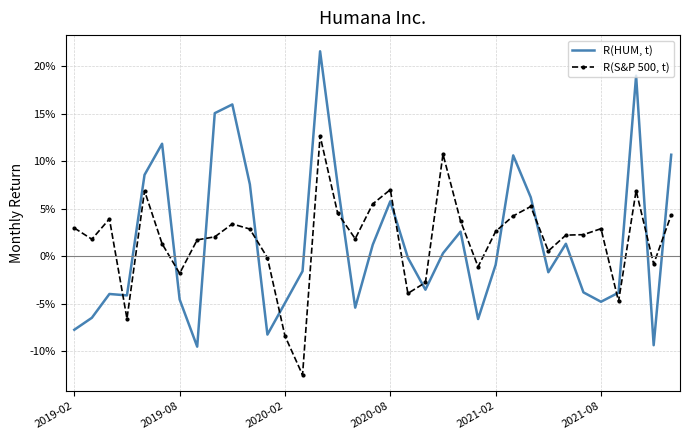

What are all the series names shown in the legend?

R(HUM, t), R(S&P 500, t)